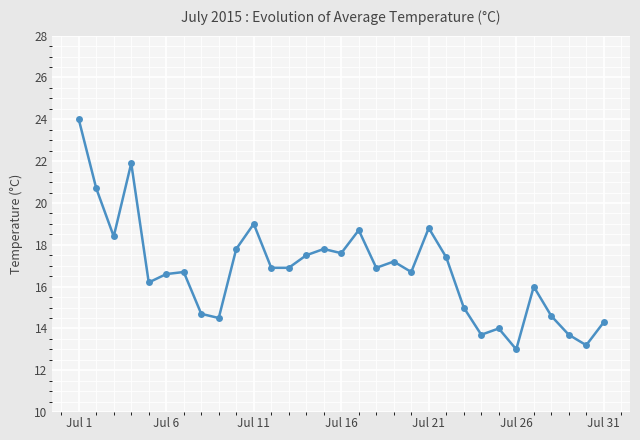

What is the minimum value shown in the chart?

13.0